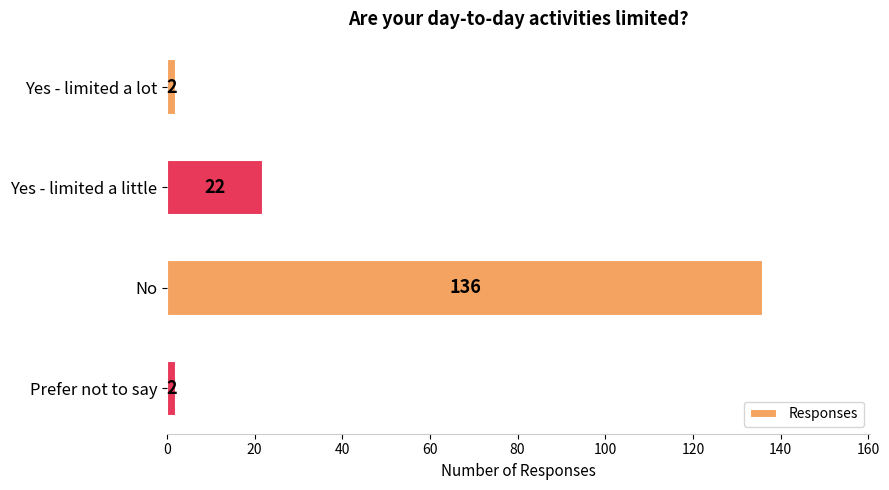

Which has a higher value, Yes - limited a little or No?

No